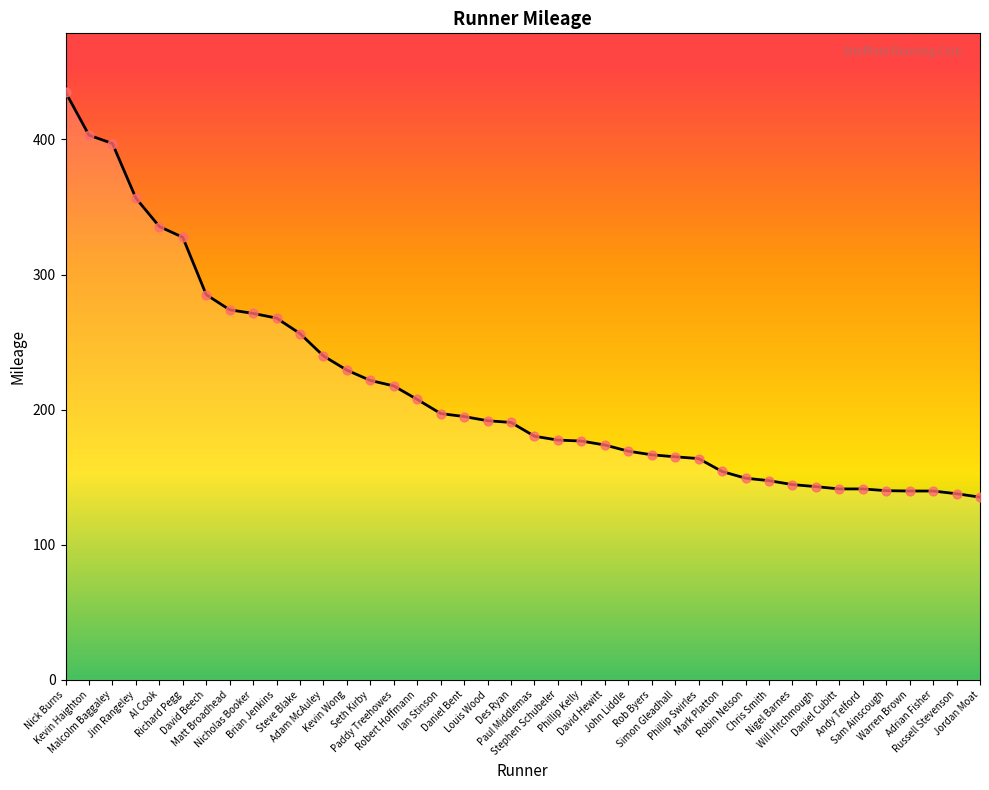

What is the ratio of the value at Jordan Moat to the value at John Liddle?

0.8